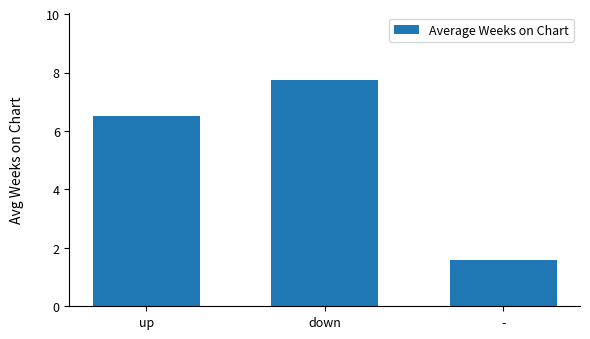

How many bars are there in total?

3